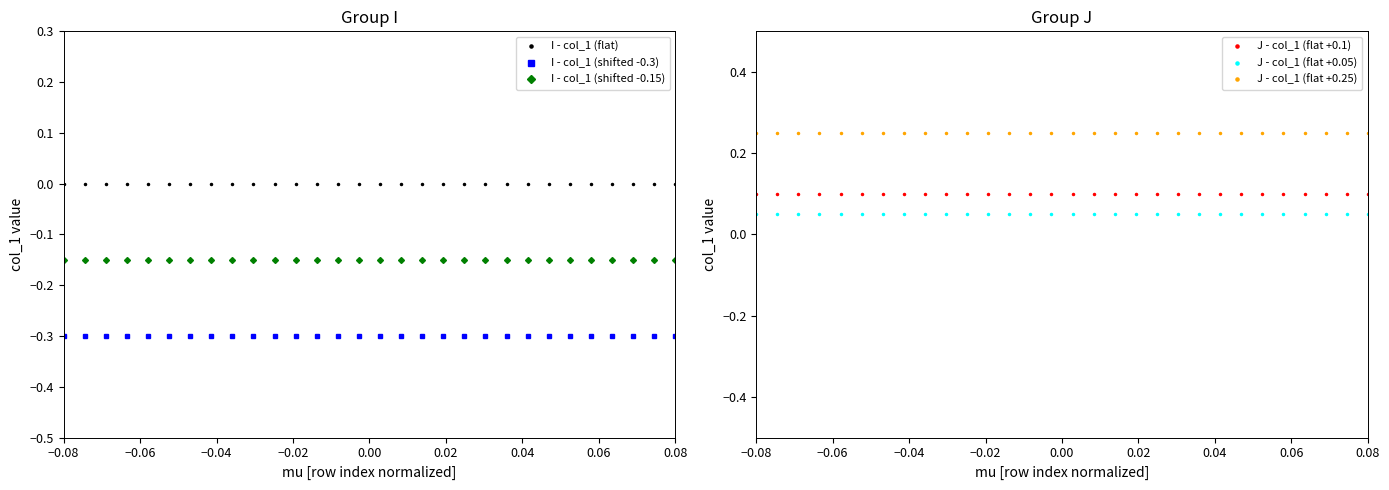

Which series has the widest spread of values?

I - col_1 (flat)